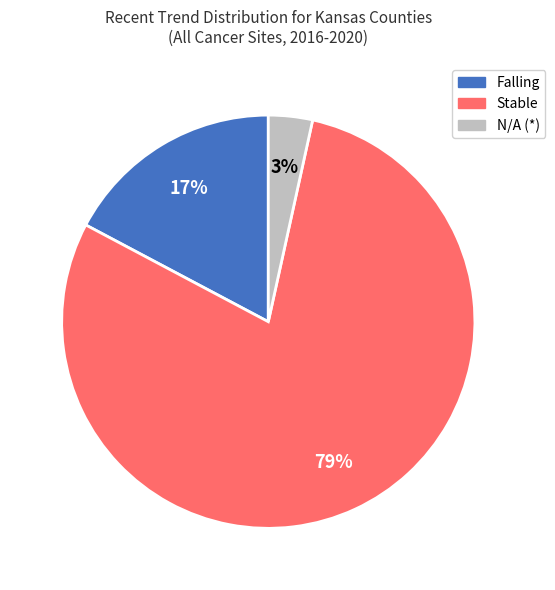

Which category accounts for the majority?

Stable